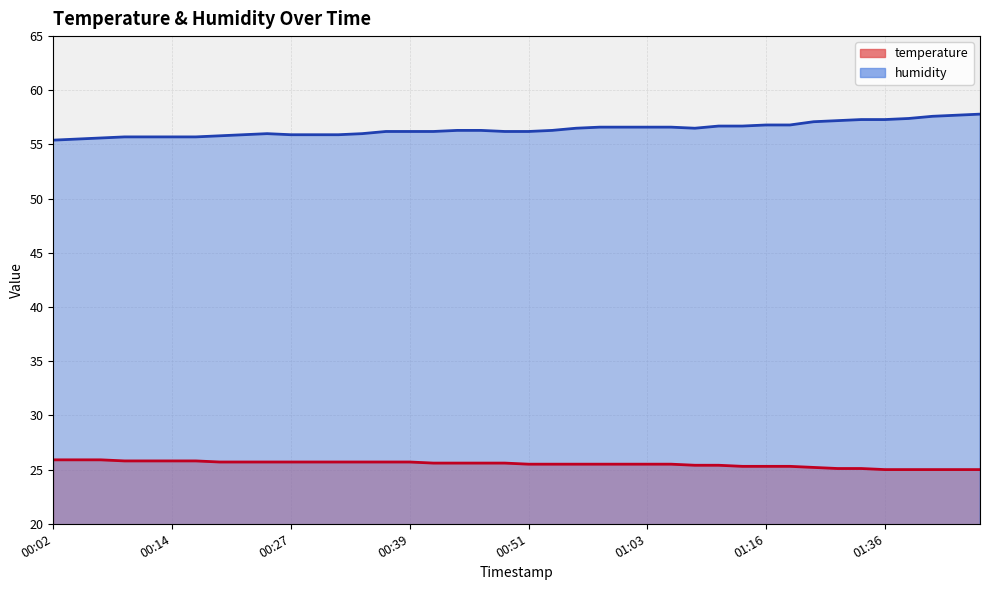

Reading left to right, what are all the values shown in this chart?

temperature: 25.9	25.9	25.9	25.8	25.8	25.8	25.8	25.7	25.7	25.7	25.7	25.7	25.7	25.7	25.7	25.7	25.6	25.6	25.6	25.6	25.5	25.5	25.5	25.5	25.5	25.5	25.5	25.4	25.4	25.3	25.3	25.3	25.2	25.1	25.1	25.0	25.0	25.0	25.0	25.0
humidity: 55.4	55.5	55.6	55.7	55.7	55.7	55.7	55.8	55.9	56.0	55.9	55.9	55.9	56.0	56.2	56.2	56.2	56.3	56.3	56.2	56.2	56.3	56.5	56.6	56.6	56.6	56.6	56.5	56.7	56.7	56.8	56.8	57.1	57.2	57.3	57.3	57.4	57.6	57.7	57.8